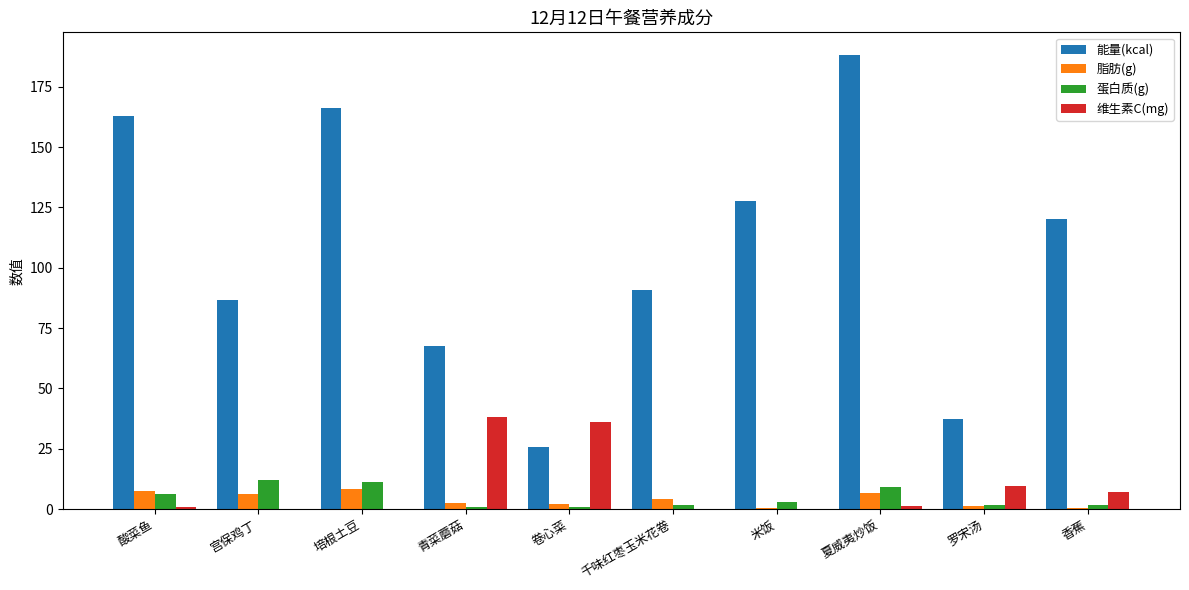

What is the total value across all series at 宫保鸡丁?

104.9